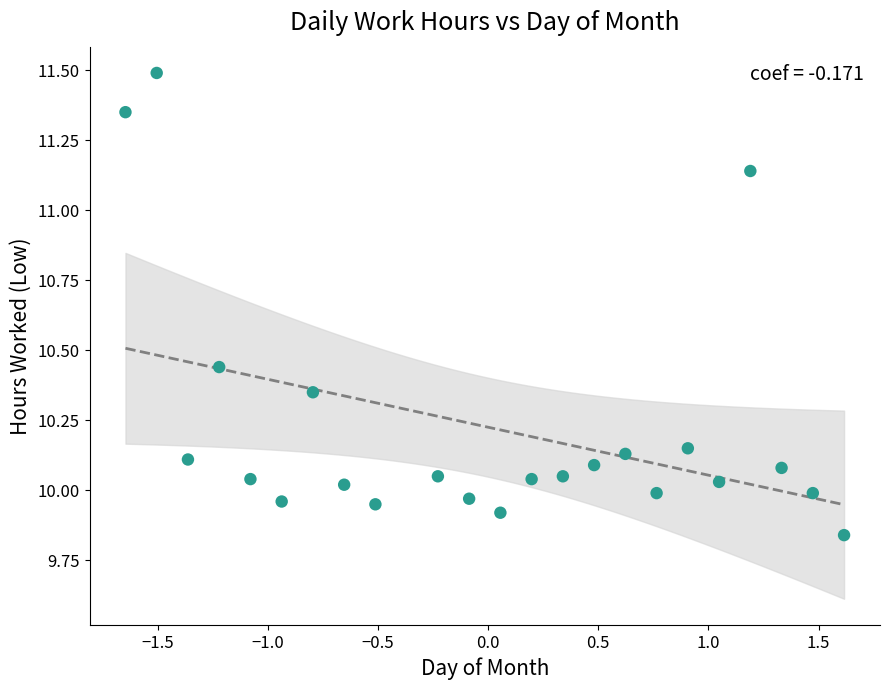

What is the range of X values (max minus min)?

3.3